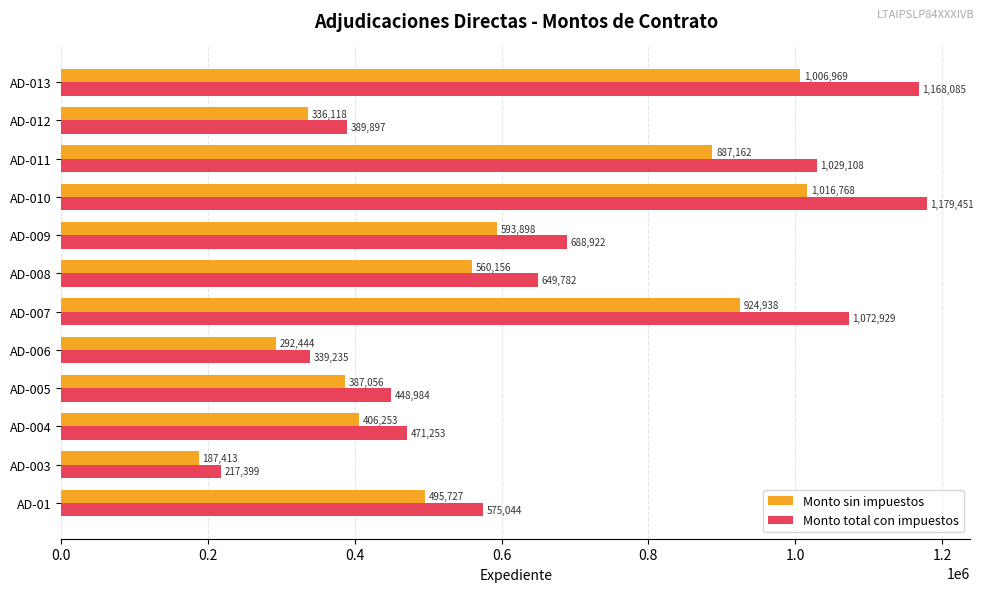

Read the Monto sin impuestos value at AD-005.

387055.6